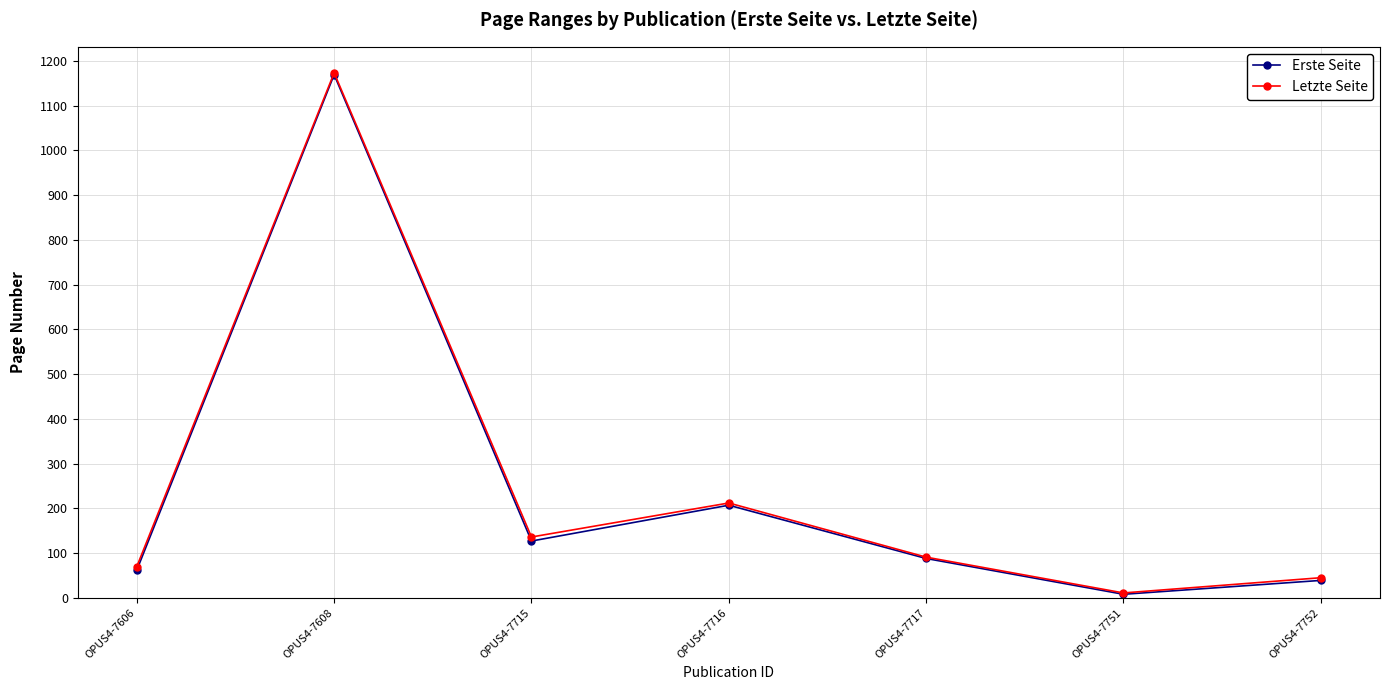

Which category has the highest value across all series?

OPUS4-7608